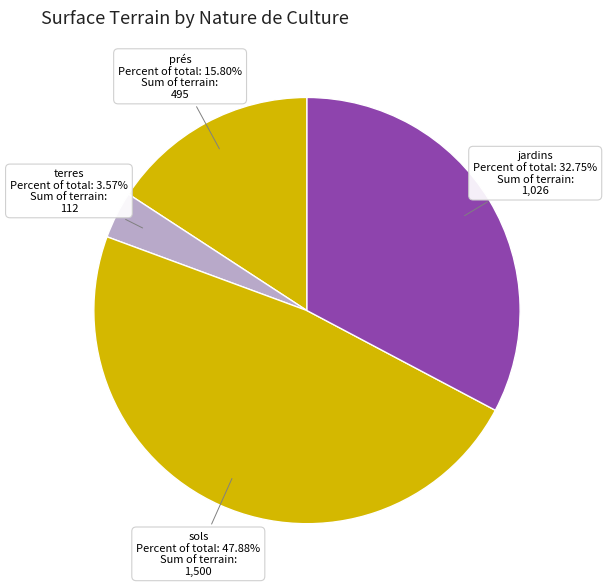

Which category has the smallest portion of the pie?

terres